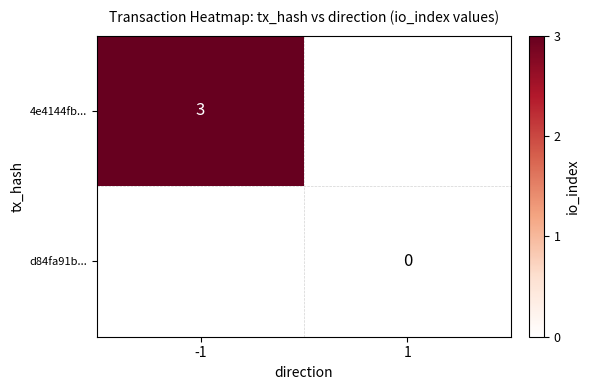

At which category does the chart reach its minimum across all series?

1